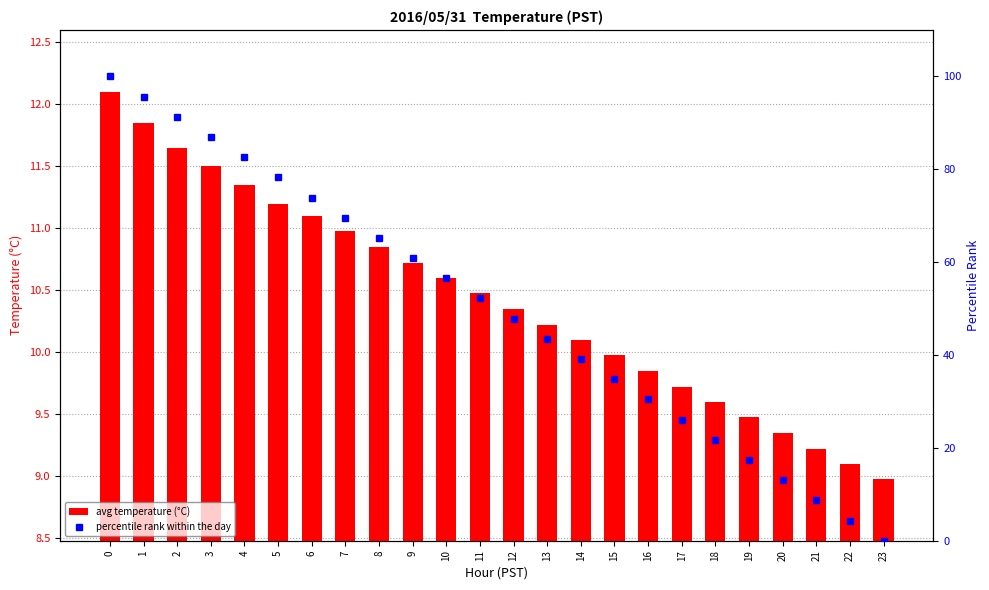

Is it true that avg temperature (°C) equals 10.1 at 14?

True